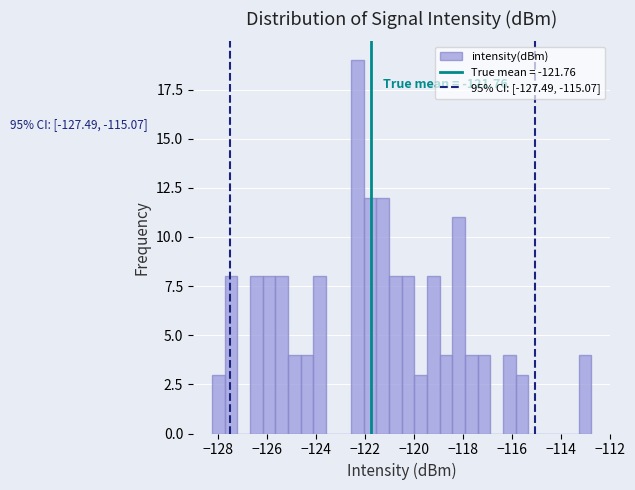

Around what value on the x-axis is the tallest bar? Give the approximate position of its centre, as read against the axis.

-122.4